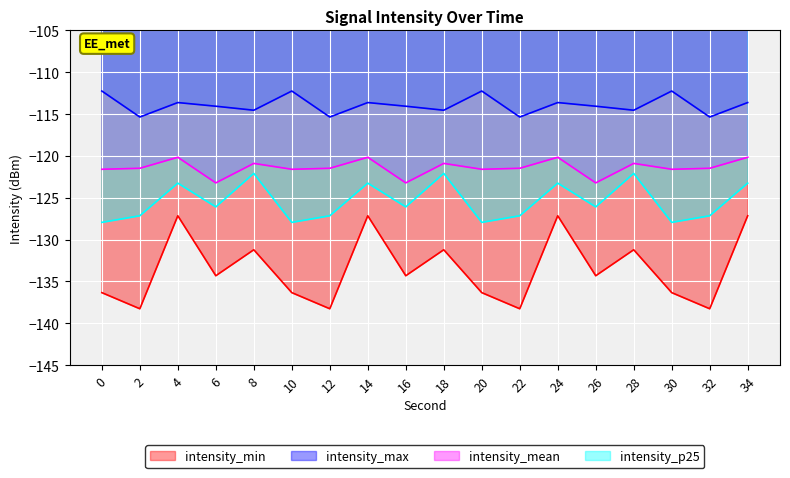

At which category is the sum across all series the highest?

4